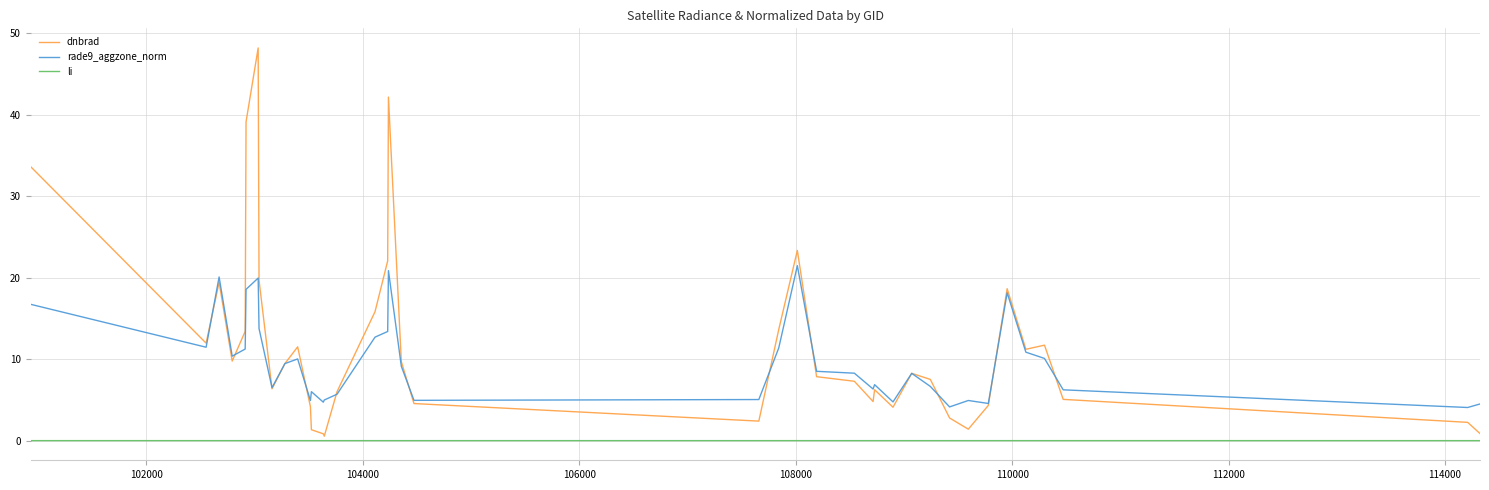

At how many categories does at least one series exceed 31?

4